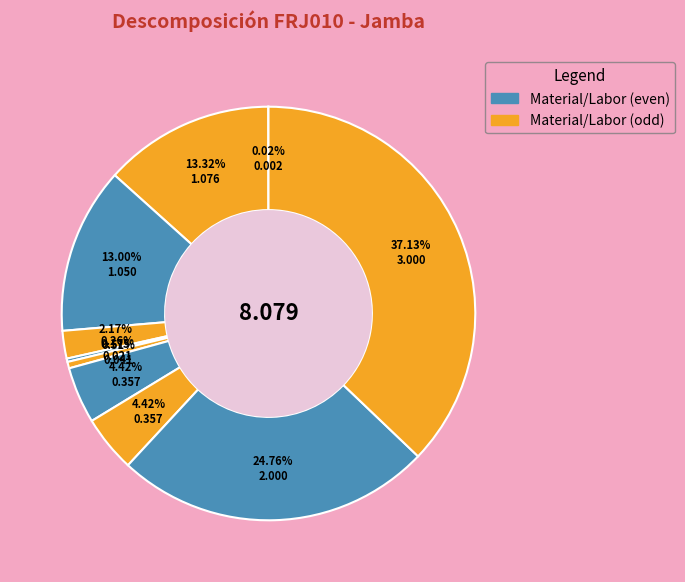

How many slices are in this pie chart?

10